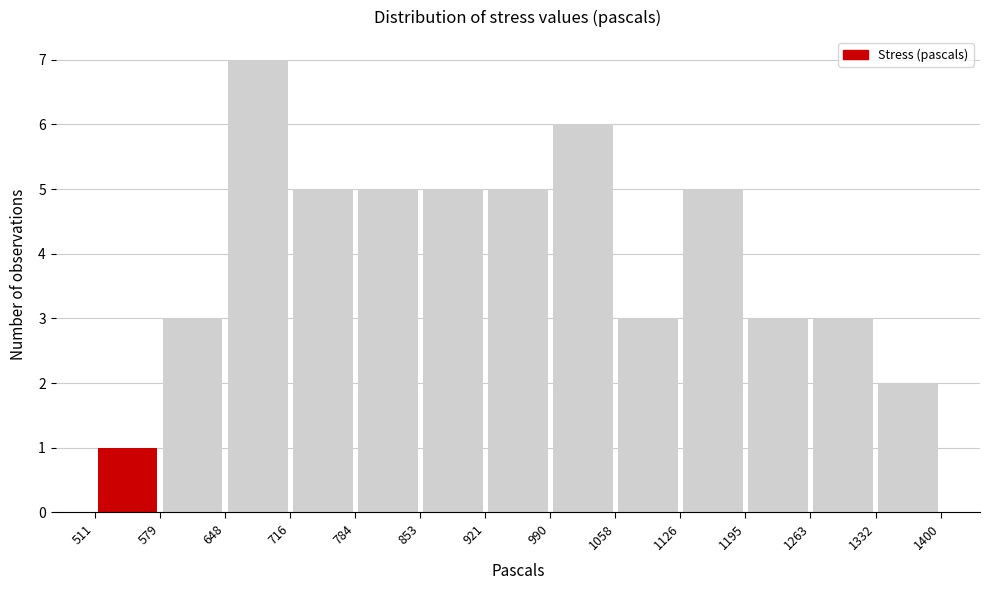

Reading left to right, transcribe this chart: for each bar, give the range it covers on the x-axis and its height. The values are not printed on the chart, so give them approximately, as read against the axis.

511 to 579: 1
579 to 648: 3
648 to 716: 7
716 to 784: 5
784 to 853: 5
853 to 921: 5
921 to 990: 5
990 to 1058: 6
1058 to 1126: 3
1126 to 1195: 5
1195 to 1263: 3
1263 to 1332: 3
1332 to 1400: 2